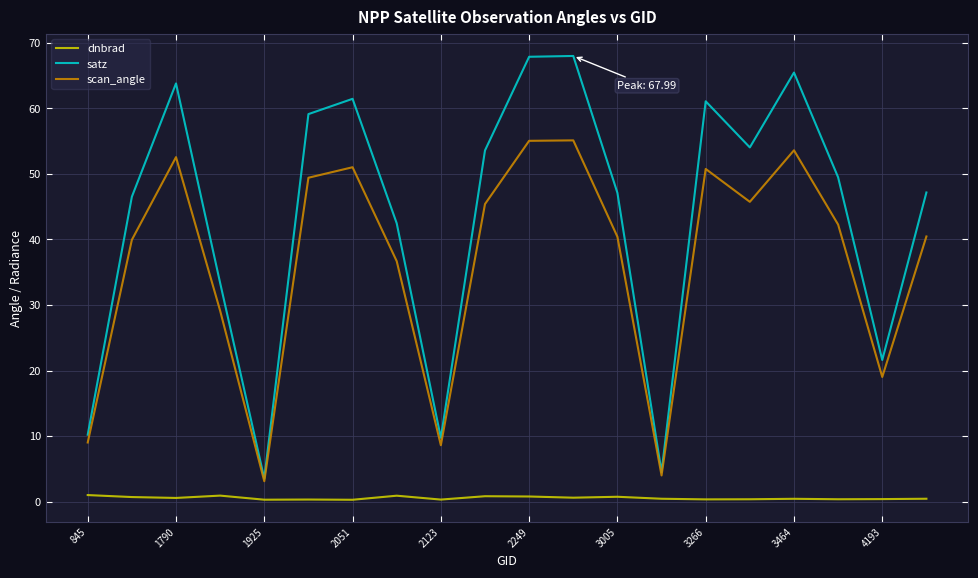

Which series has the largest range (max minus min)?

satz